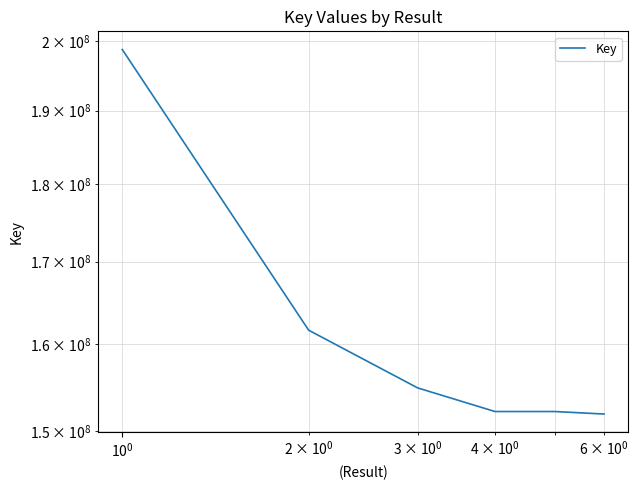

Does the chart have visible grid lines?

Yes